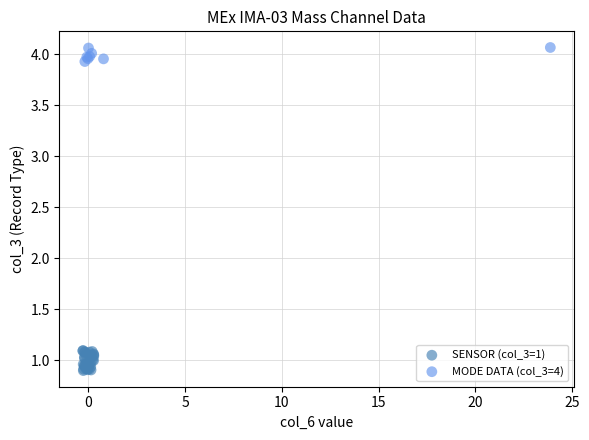

Which series contains the lowest Y value?

SENSOR (col_3=1)